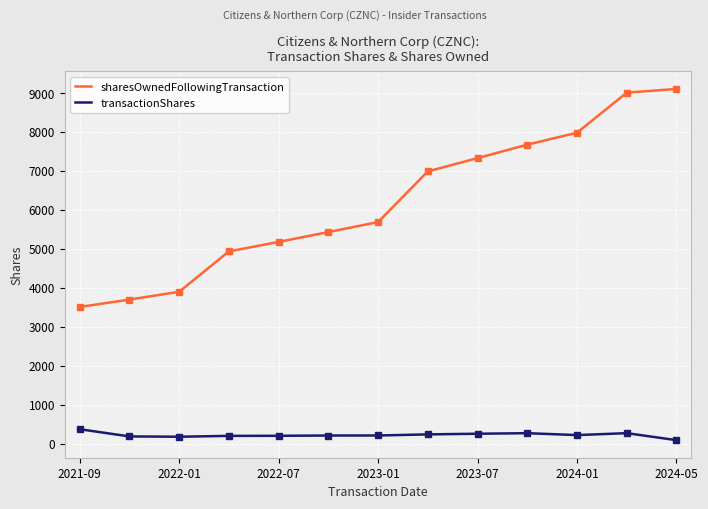

What is the difference between the maximum and minimum values in the sharesOwnedFollowingTransaction series?

5595